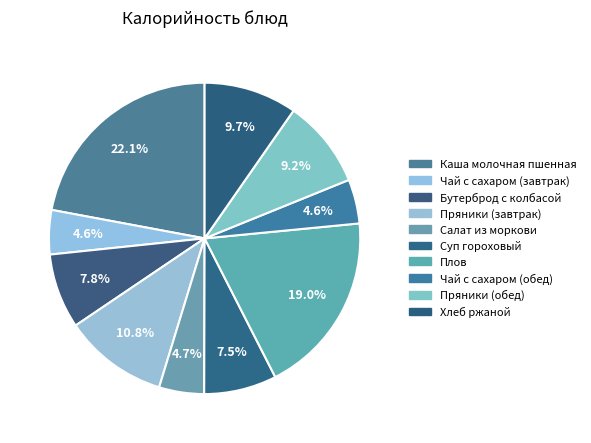

What is the ratio of the value at Плов to the value at Хлеб ржаной?

2.0